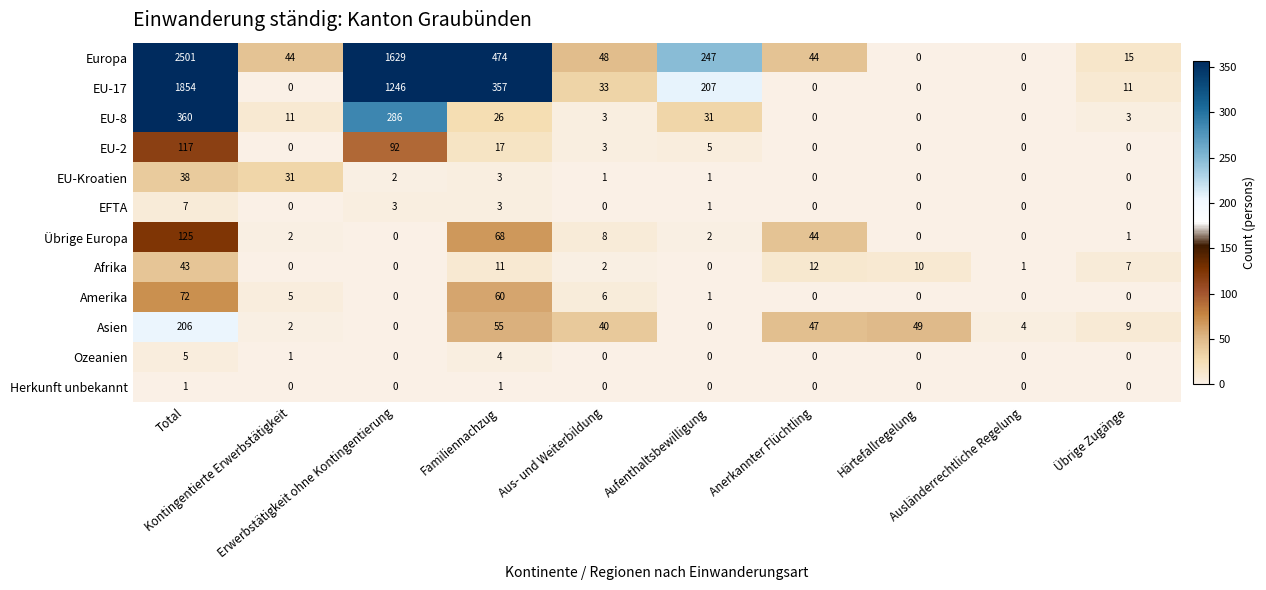

Which series has the largest total across all categories?

Europa